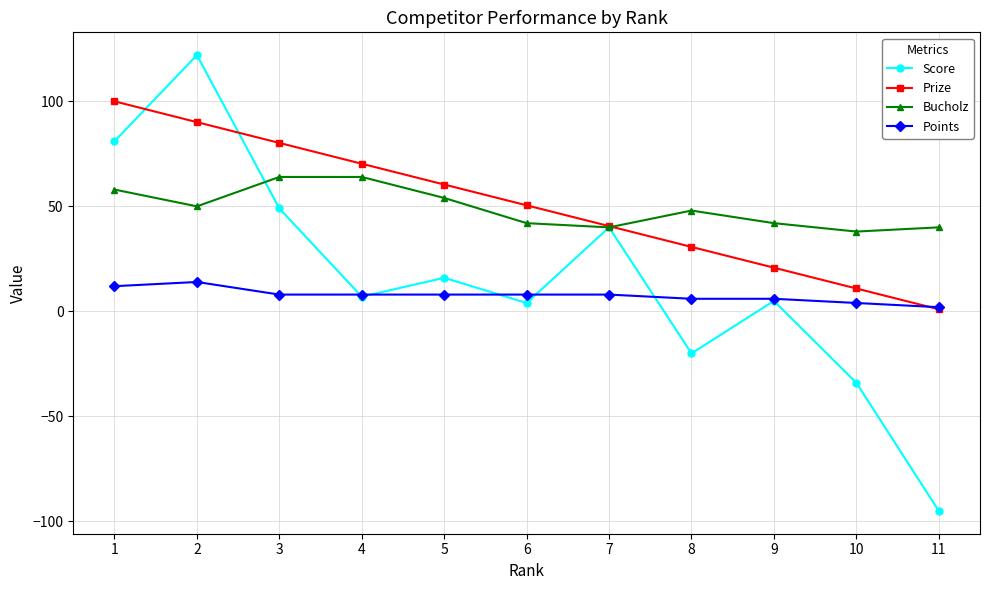

Which label corresponds to the largest value in the chart?

2